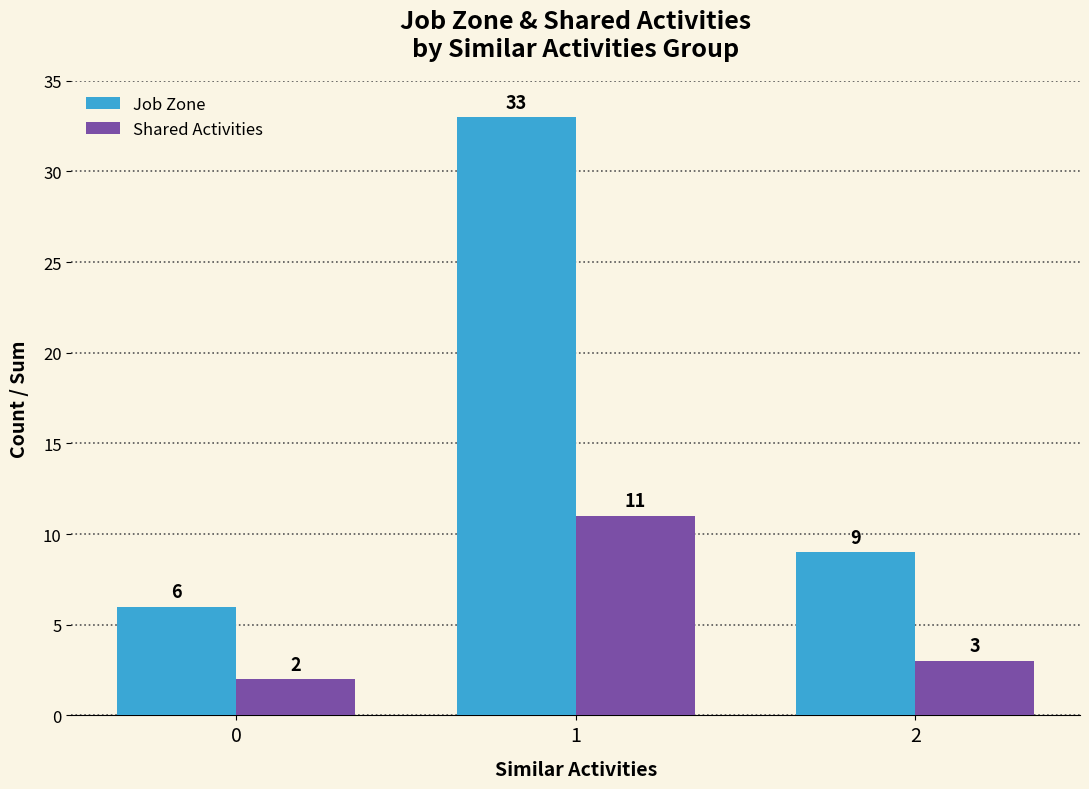

Is it true that Job Zone equals 33 at 1?

True